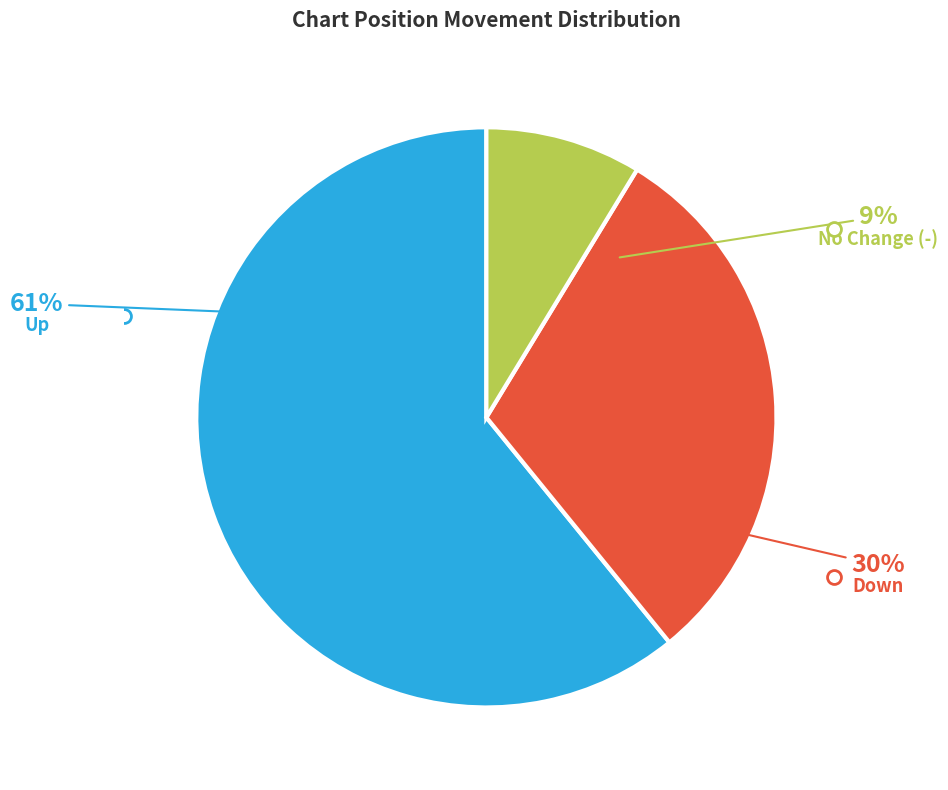

Which category accounts for the majority?

up